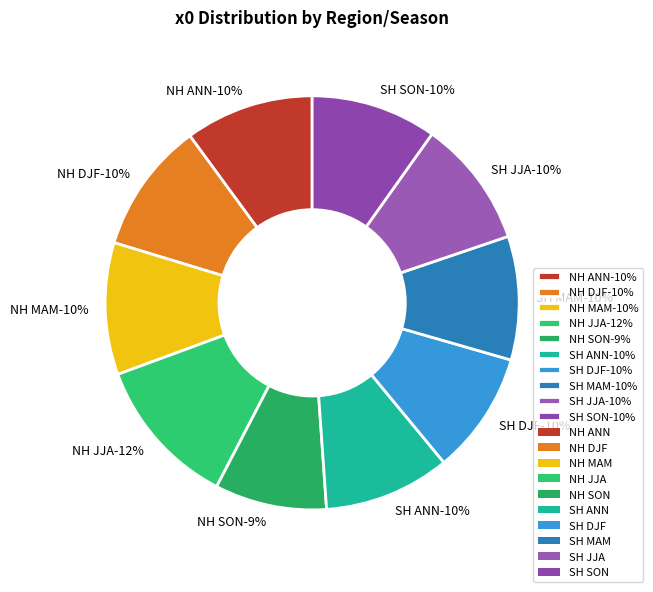

True or false: SH JJA accounts for 1% of the total.

False